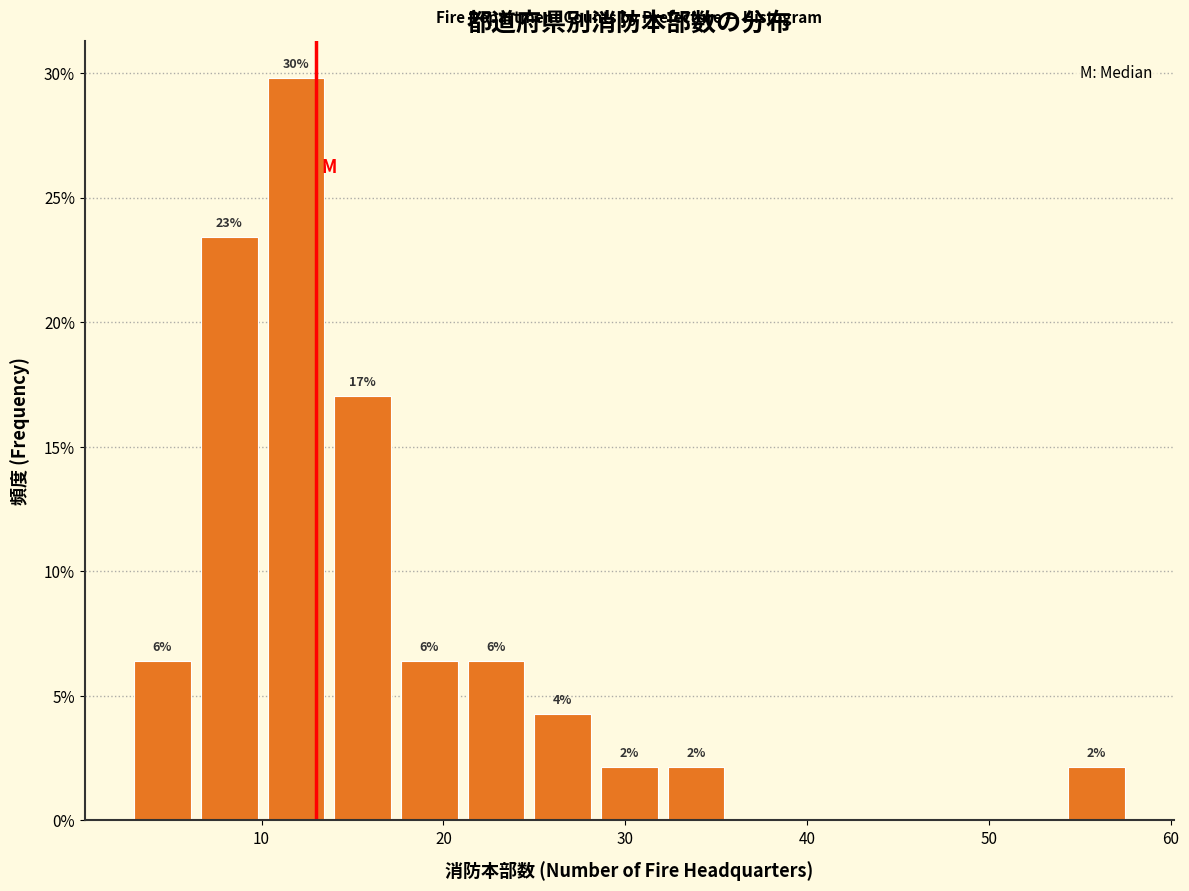

Read against the x-axis, roughly where is the centre of the tallest bar?

12